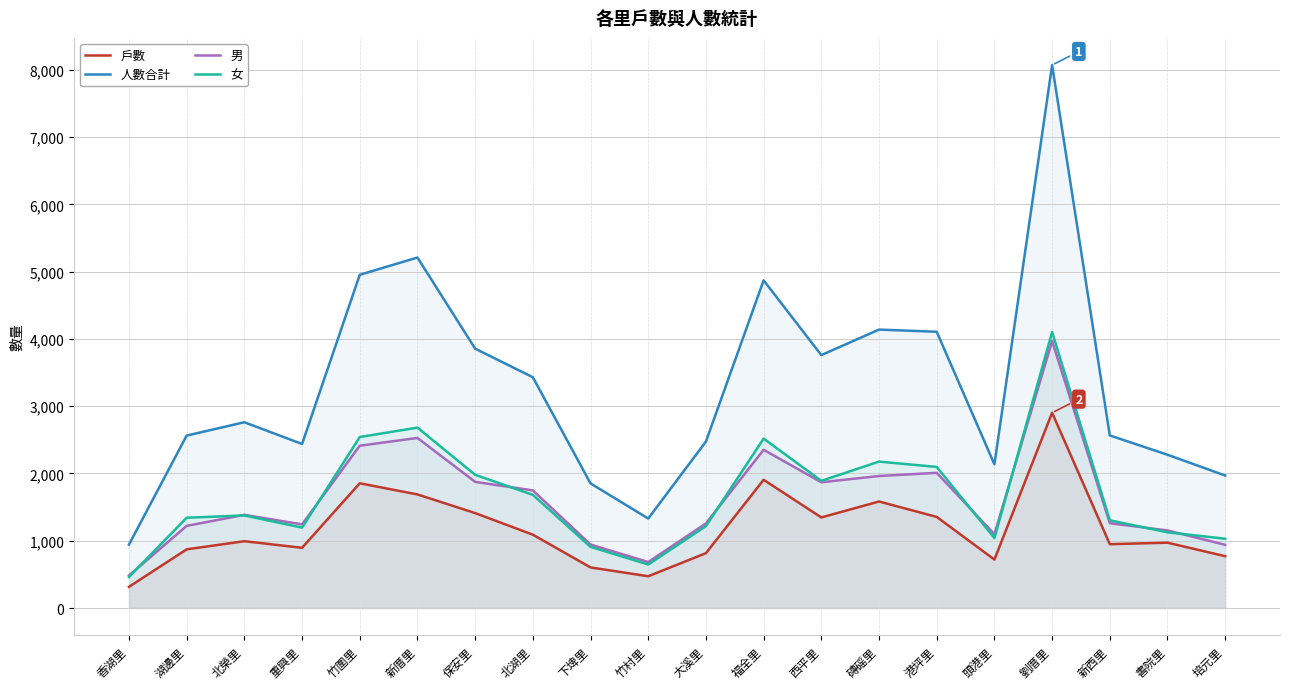

What is the sum of all 男 values?

32387